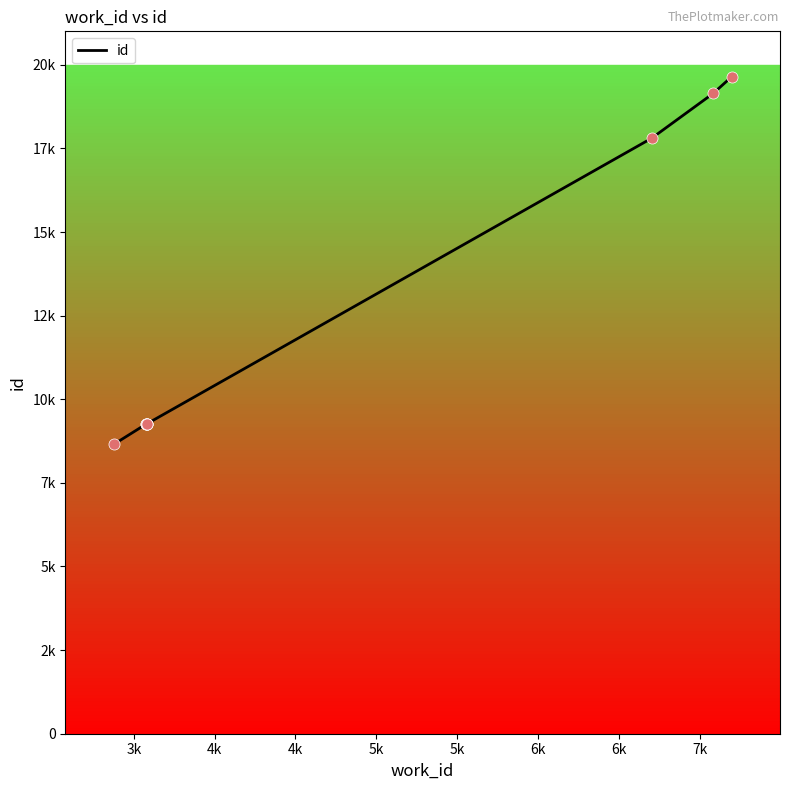

What is the change in value from 6k to 6k?

+8536